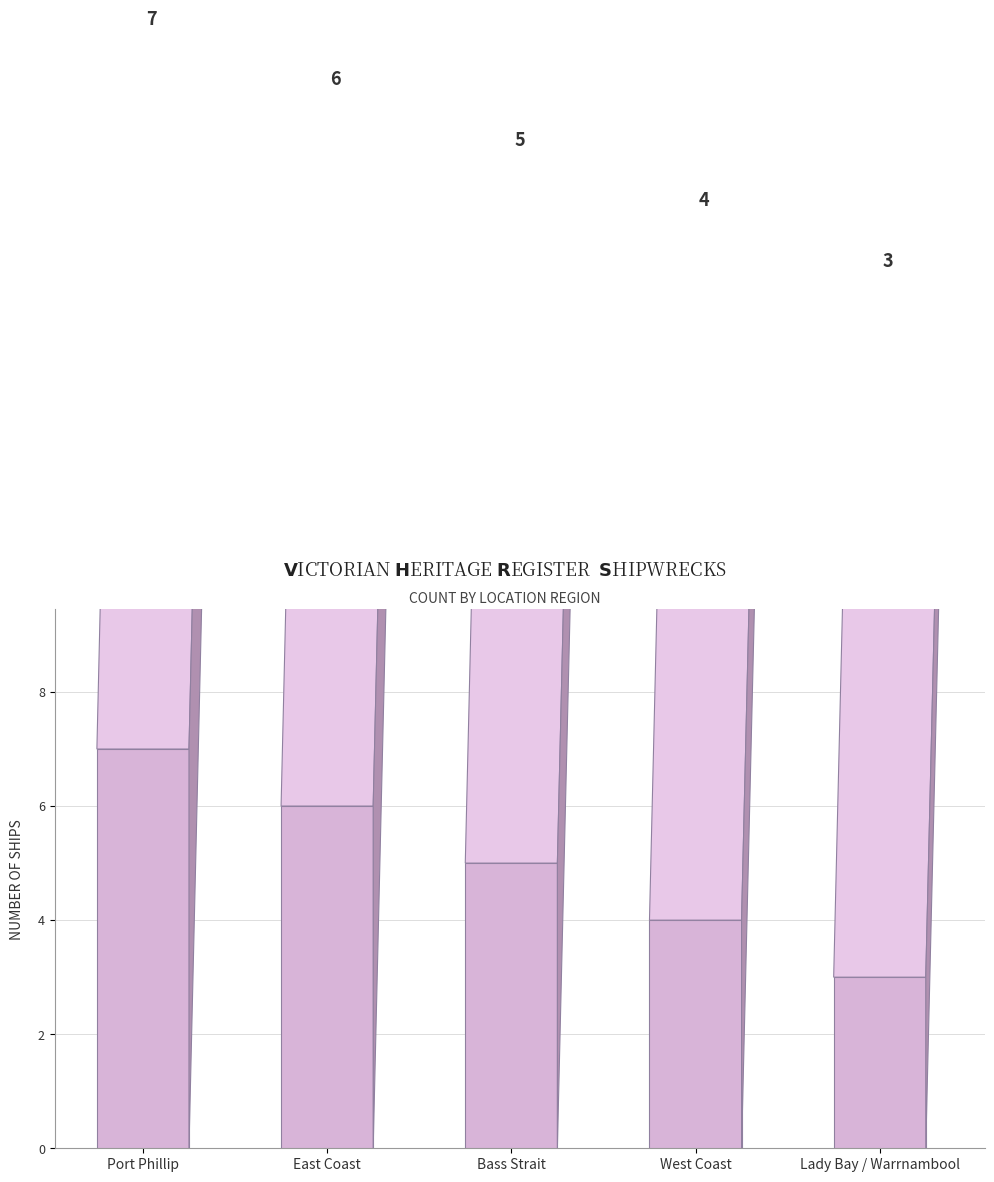

How many distinct data groups are displayed?

1